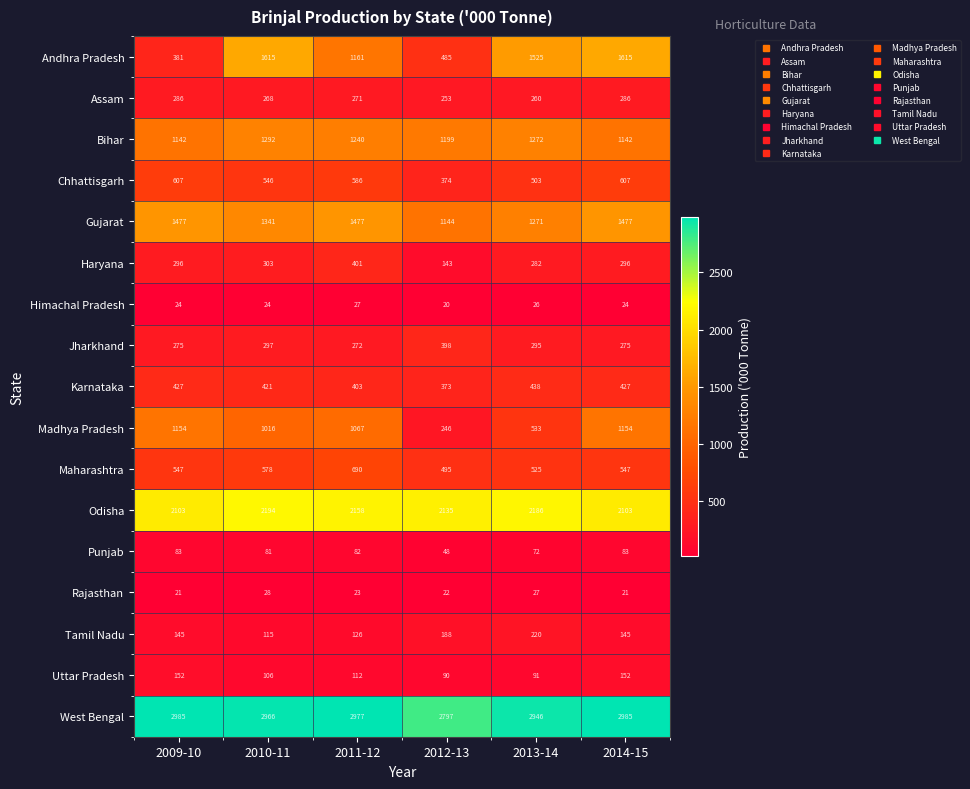

At which category is the sum across all series the highest?

2014-15